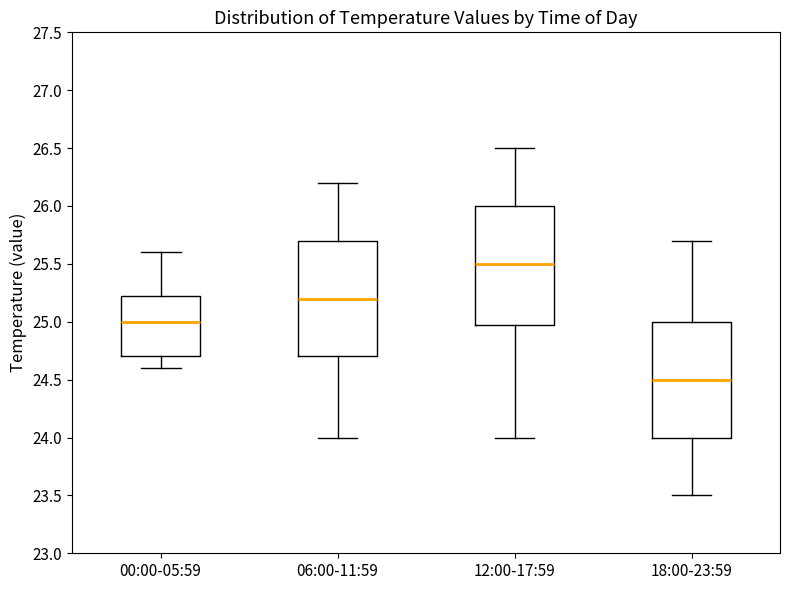

Where does the median line of the box for 18:00-23:59 sit on the y-axis? The values are not printed on the chart, so give them approximately, as read against the axis.

24.50